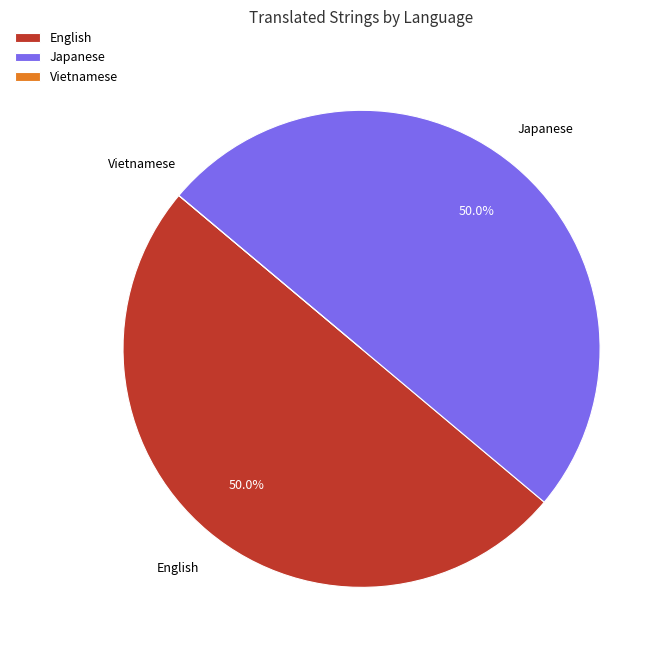

What is the ratio of the value at Japanese to the value at English?

1.0